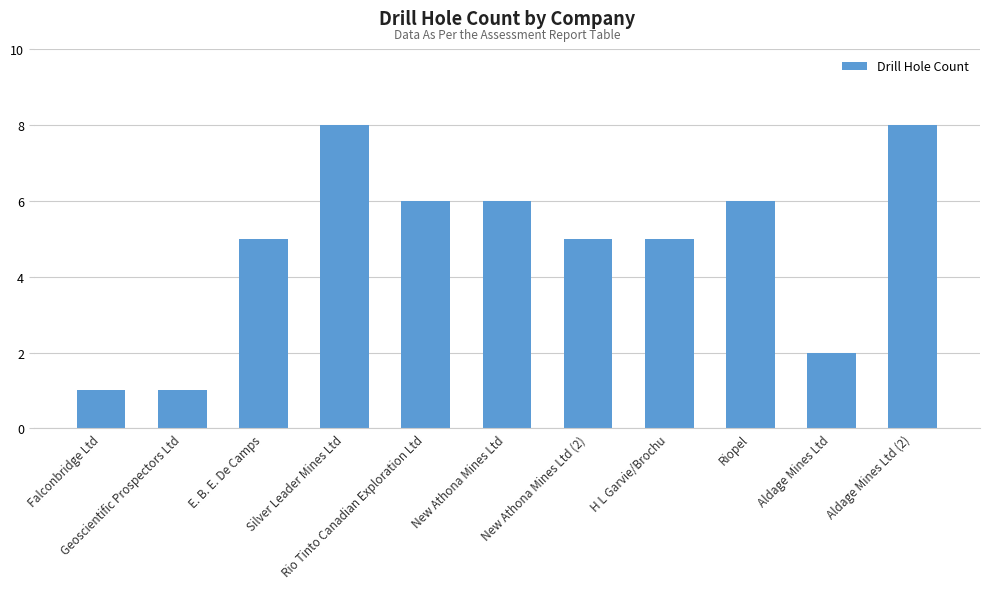

Is it true that the value at New Athona Mines Ltd (2) is 3?

False